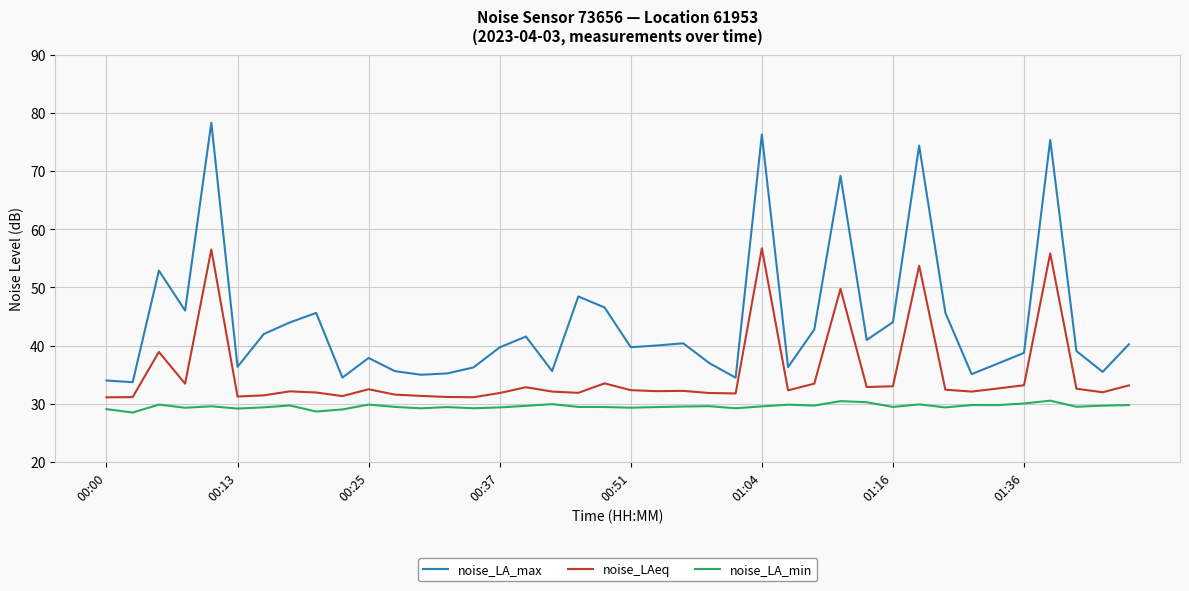

Rank the series by their maximum value, from lowest to highest.

noise_LA_min, noise_LAeq, noise_LA_max